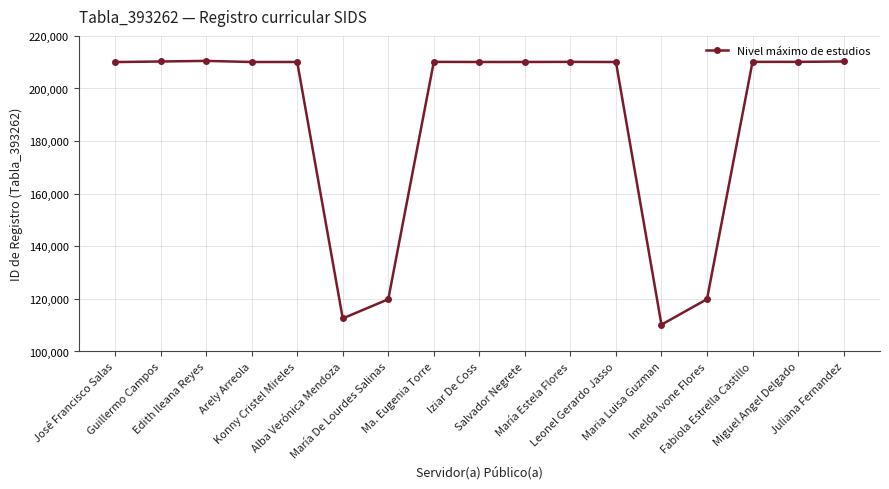

What is the maximum value shown in the chart?

210495